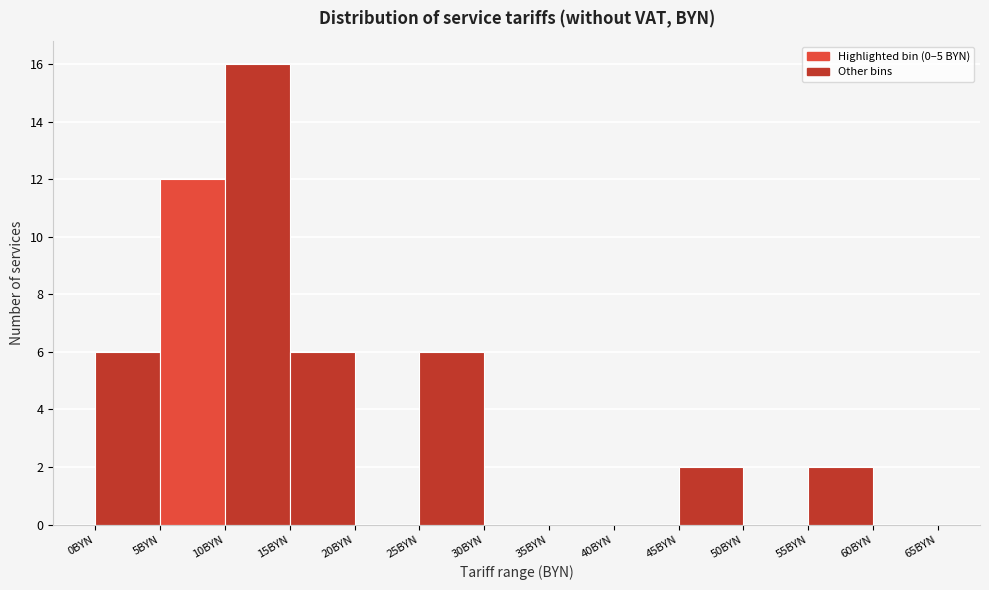

Reading left to right, list every bar in this chart as the range it spans on the x-axis followed by its height. The values are not printed on the chart, so give them approximately, as read against the axis.

0 to 5: 6
5 to 10: 12
10 to 15: 16
15 to 20: 6
20 to 25: 0
25 to 30: 6
30 to 35: 0
35 to 40: 0
40 to 45: 0
45 to 50: 2
50 to 55: 0
55 to 60: 2
60 to 65: 0